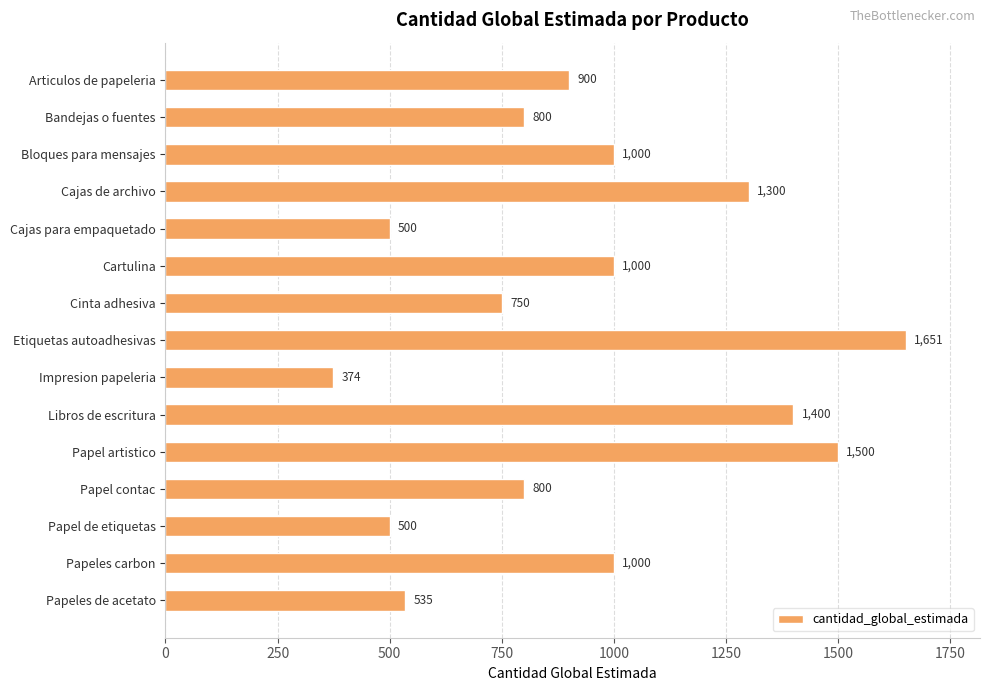

Does the chart contain stacked bars?

No